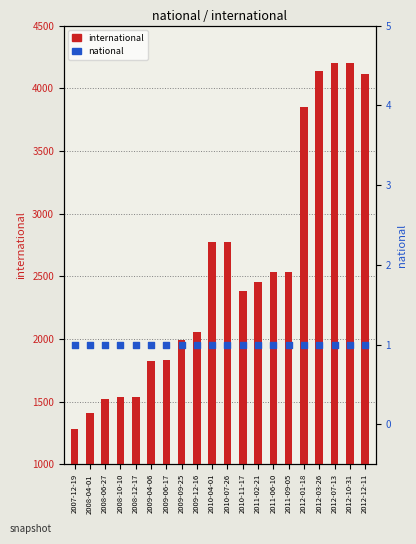

Which series has the largest total across all categories?

international